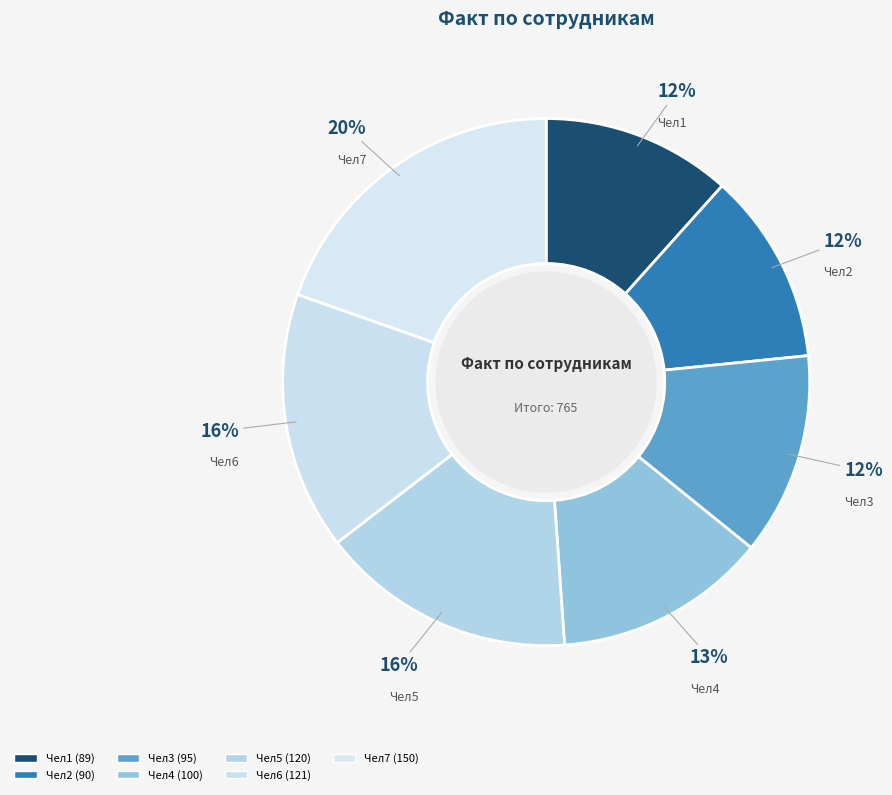

What is the ratio of the value at Чел4 to the value at Чел2?

1.1